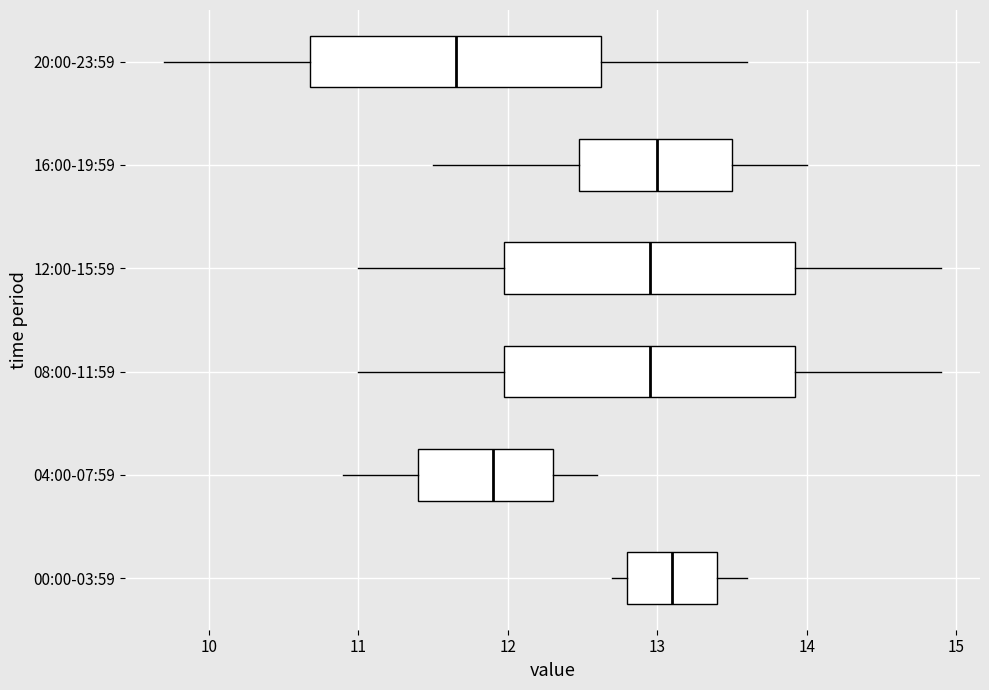

Reading bottom to top, read every box against the x-axis: the position of its median line, the range the box covers, and the ends of its whiskers. The values are not printed on the chart, so give them approximately, as read against the axis.

00:00-03:59: median 13.1, box 12.8 to 13.4, whiskers 12.7 to 13.6
04:00-07:59: median 11.9, box 11.4 to 12.3, whiskers 10.9 to 12.6
08:00-11:59: median 13.0, box 12.0 to 13.9, whiskers 11.0 to 14.9
12:00-15:59: median 13.0, box 12.0 to 13.9, whiskers 11.0 to 14.9
16:00-19:59: median 13.0, box 12.5 to 13.5, whiskers 11.5 to 14.0
20:00-23:59: median 11.7, box 10.7 to 12.6, whiskers 9.7 to 13.6